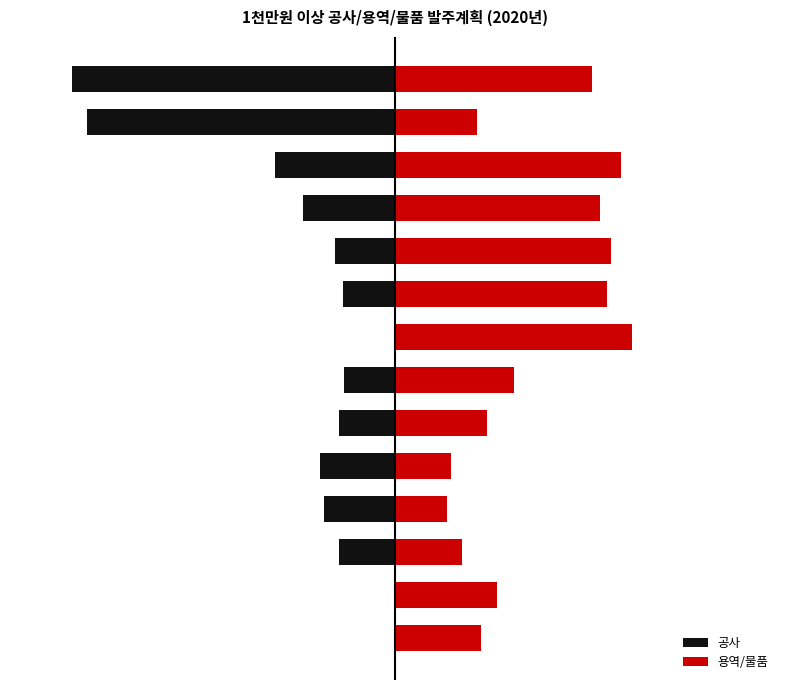

What is the value of the 용역/물품 bar at the 4th from the left?

10080000